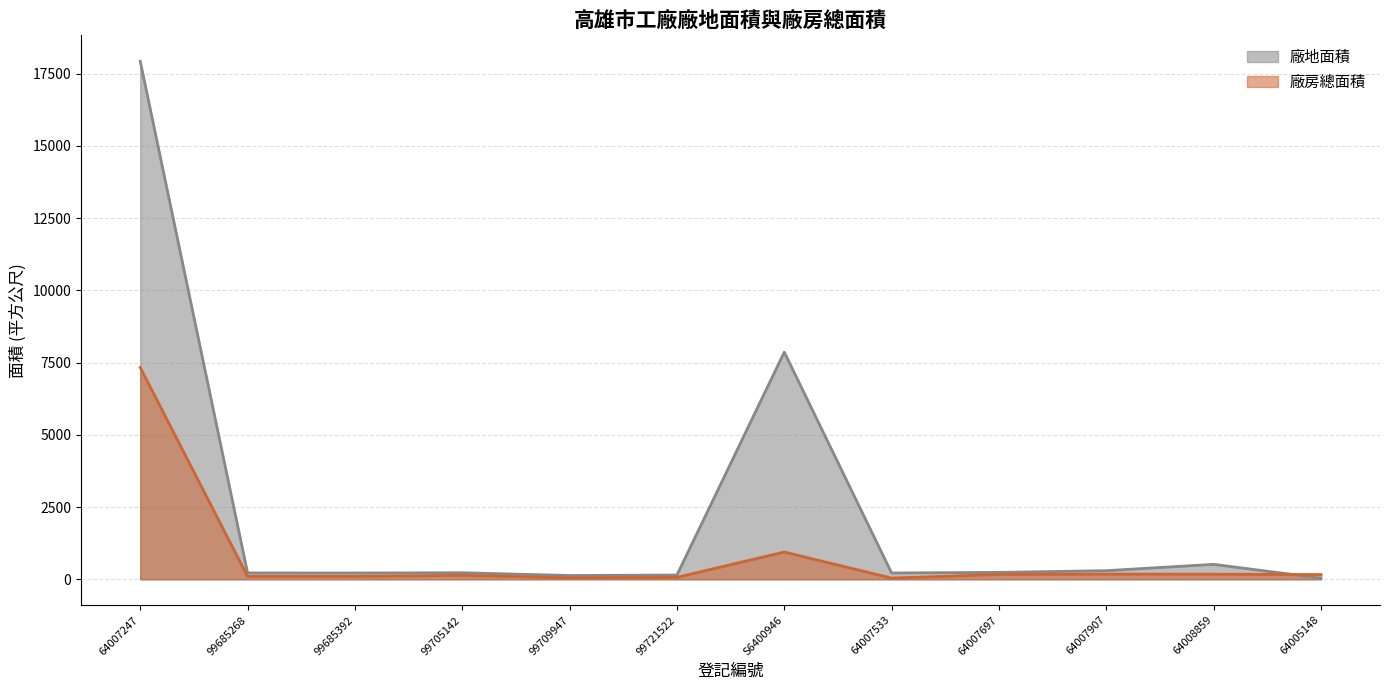

How many data points does each series have?

12